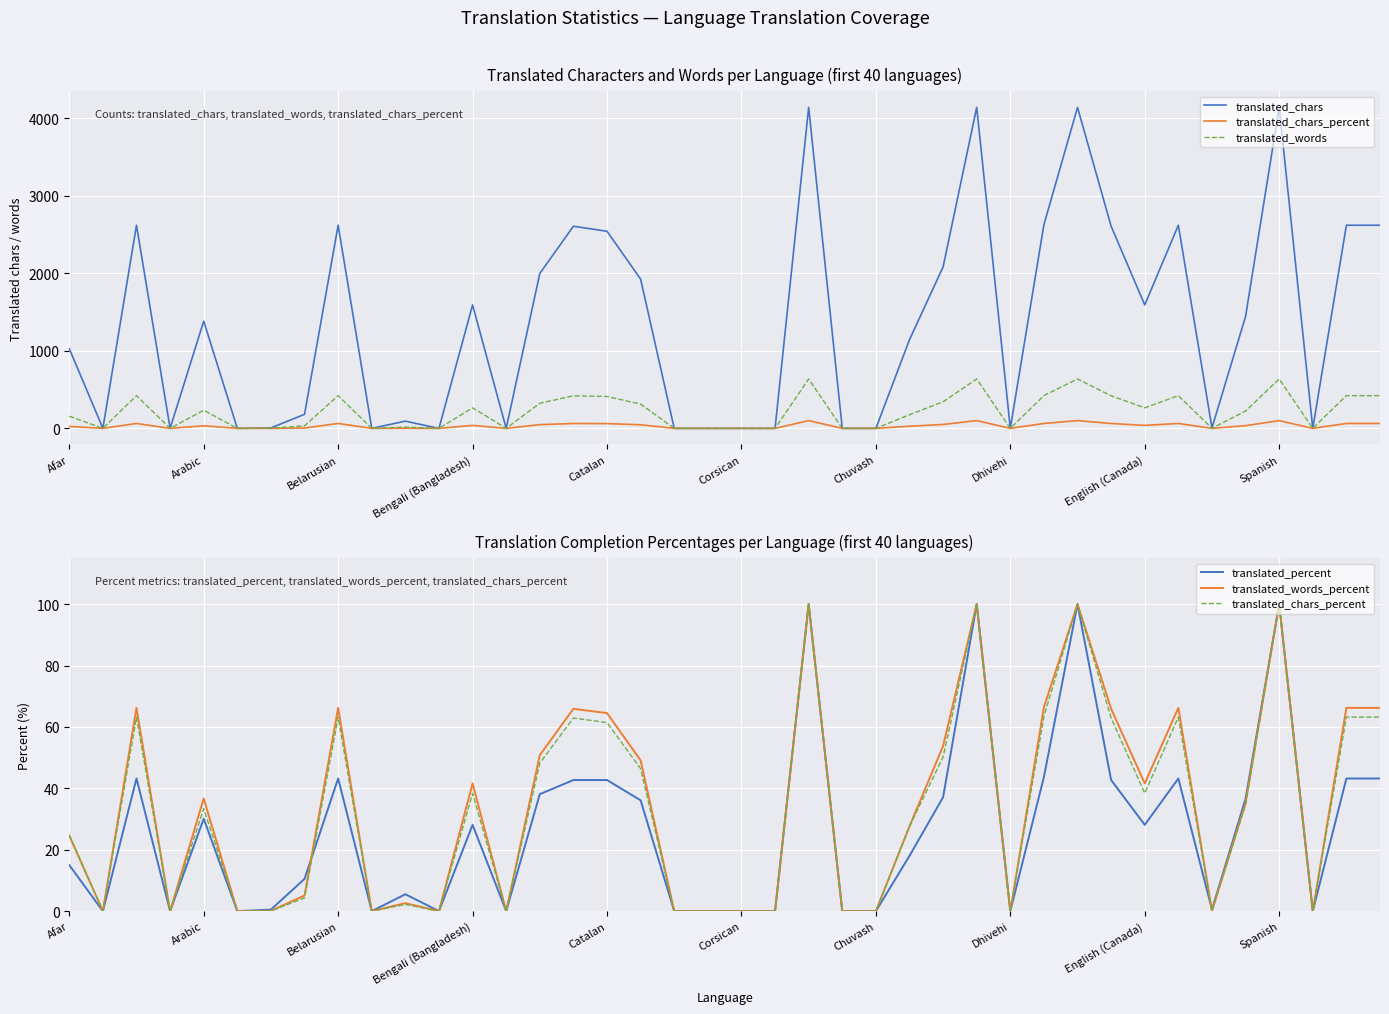

At which category is the sum across all series the highest?

22